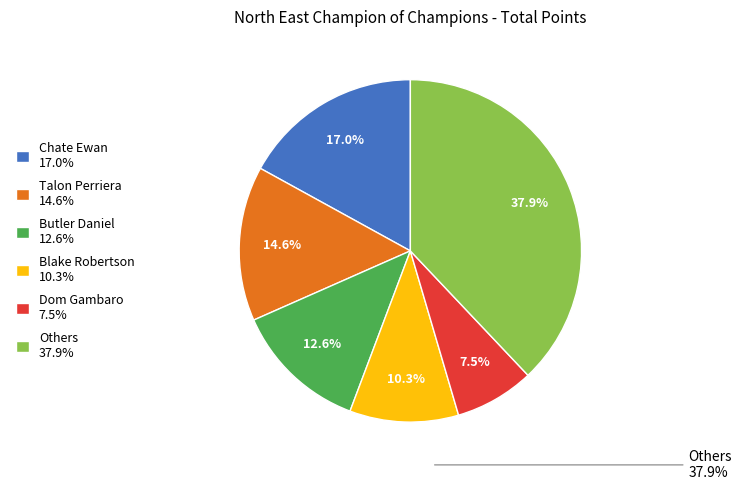

Which category has the biggest portion of the pie?

Others 37.9%